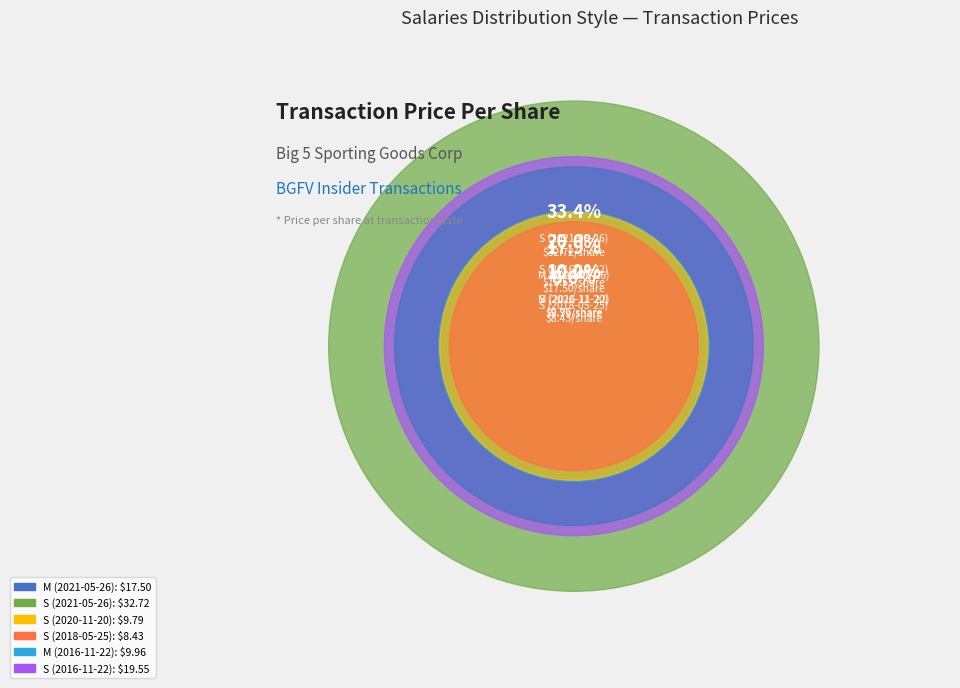

What is the largest slice in the pie chart?

S (2021-05-26)